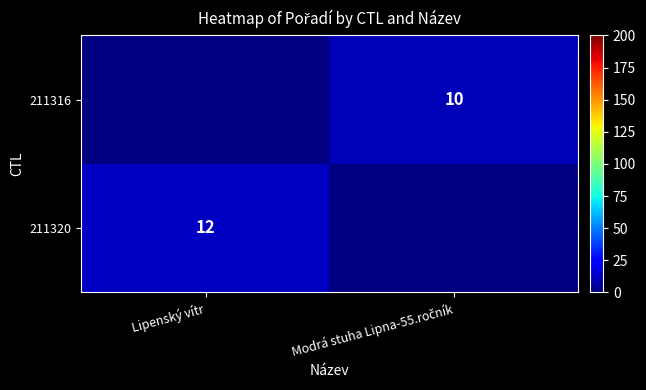

At how many categories does at least one series exceed 11?

1